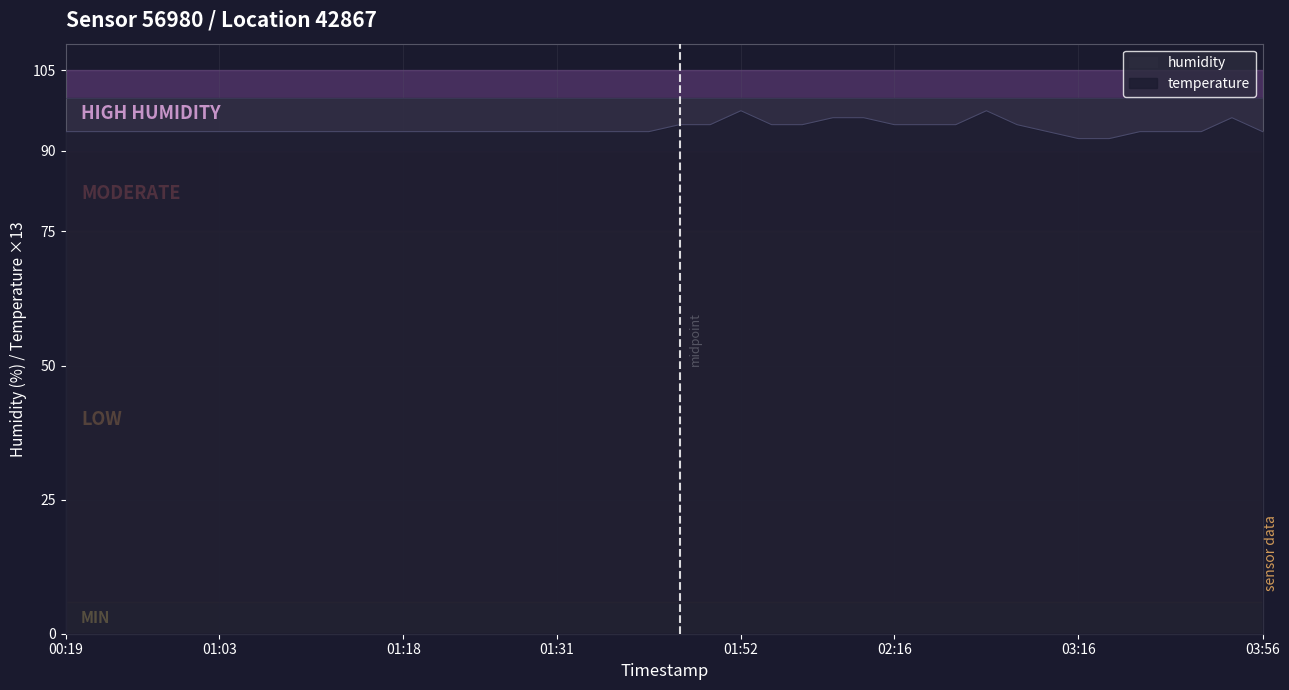

Rank the categories by value from lowest to highest.

2022-11-20T03:16, 2022-11-20T03:26, 2022-11-20T00:19, 2022-11-20T00:51, 2022-11-20T00:56, 2022-11-20T00:58, 2022-11-20T01:01, 2022-11-20T01:03, 2022-11-20T01:06, 2022-11-20T01:09, 2022-11-20T01:11, 2022-11-20T01:13, 2022-11-20T01:16, 2022-11-20T01:18, 2022-11-20T01:21, 2022-11-20T01:23, 2022-11-20T01:26, 2022-11-20T01:28, 2022-11-20T01:31, 2022-11-20T01:33, 2022-11-20T01:36, 2022-11-20T01:41, 2022-11-20T02:39, 2022-11-20T03:28, 2022-11-20T03:31, 2022-11-20T03:51, 2022-11-20T03:56, 2022-11-20T01:46, 2022-11-20T01:49, 2022-11-20T01:54, 2022-11-20T01:57, 2022-11-20T02:16, 2022-11-20T02:19, 2022-11-20T02:22, 2022-11-20T02:29, 2022-11-20T02:04, 2022-11-20T02:06, 2022-11-20T03:53, 2022-11-20T01:52, 2022-11-20T02:27